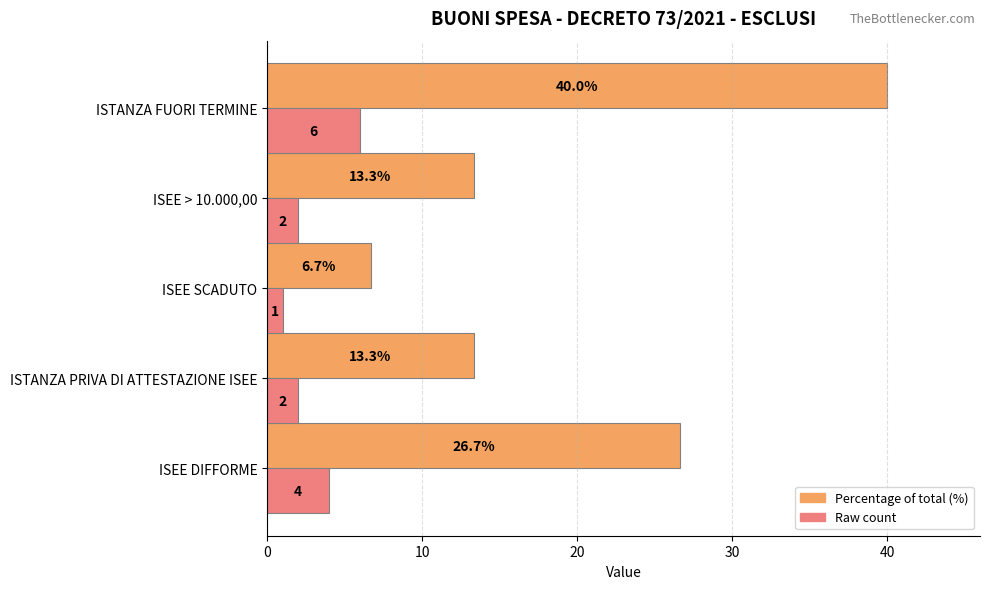

Which category has the lowest value across all series?

ISEE SCADUTO